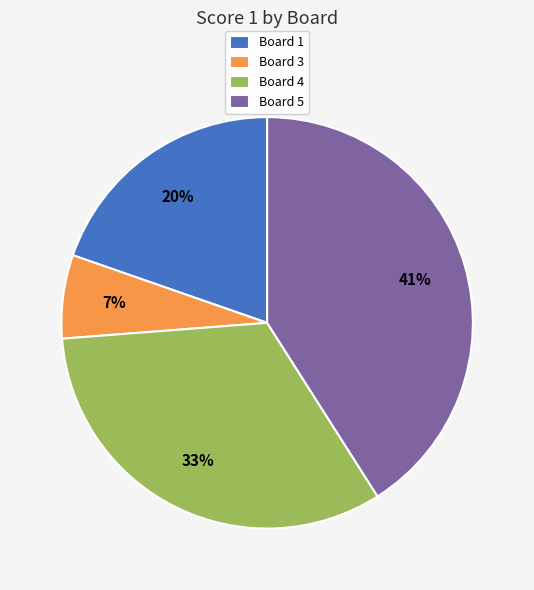

To the nearest percent, what percentage of the pie is Board 4?

33%